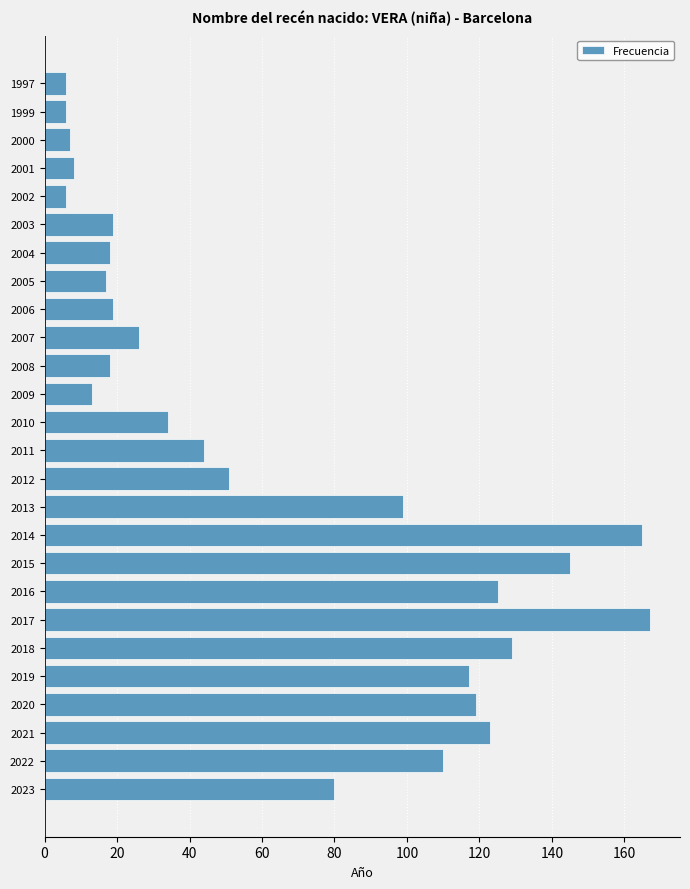

Reading bottom to top, list all the values displayed in this chart.

2023=80	2022=110	2021=123	2020=119	2019=117	2018=129	2017=167	2016=125	2015=145	2014=165	2013=99	2012=51	2011=44	2010=34	2009=13	2008=18	2007=26	2006=19	2005=17	2004=18	2003=19	2002=6	2001=8	2000=7	1999=6	1997=6